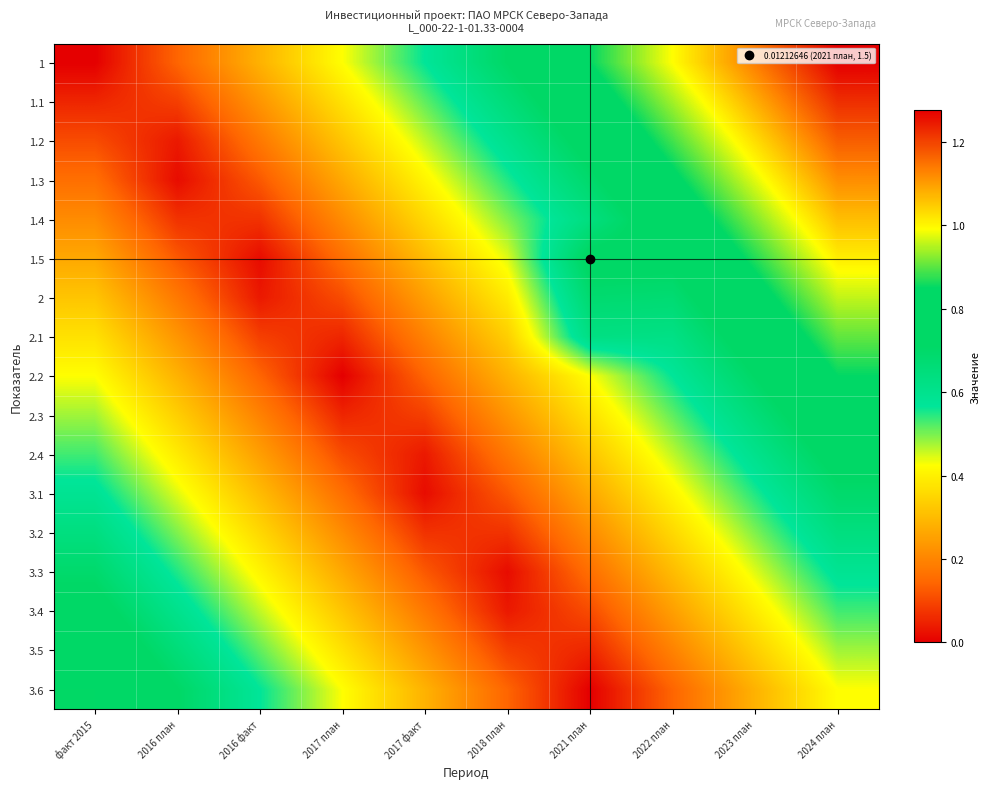

Which label corresponds to the smallest value in the chart?

факт 2015